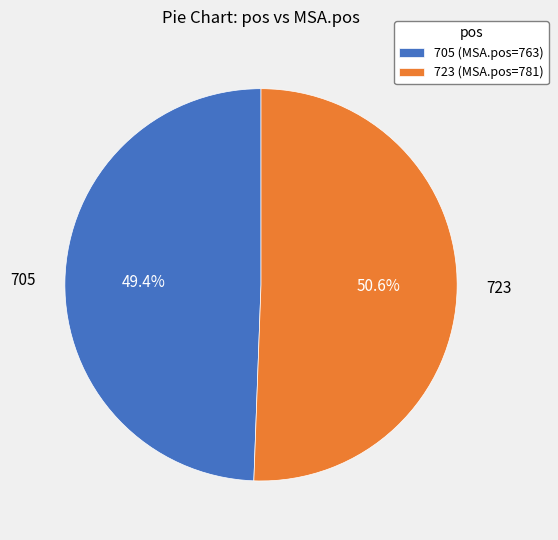

Rank the categories by value from lowest to highest.

705, 723